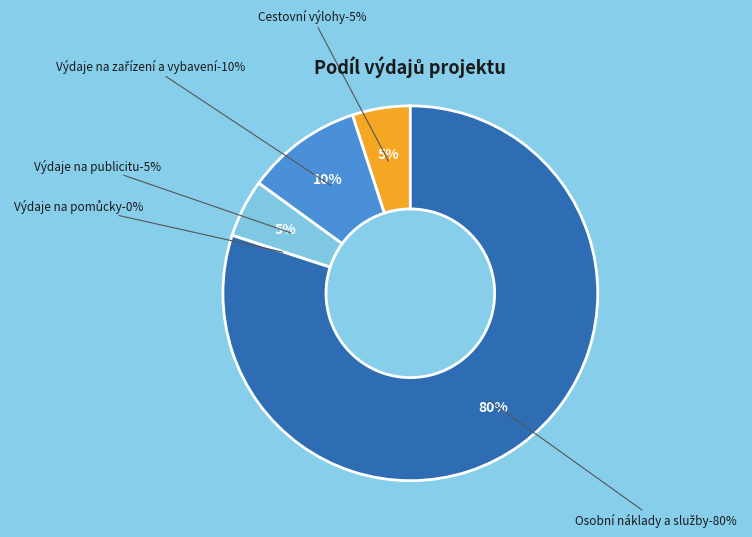

Combined, what portion of the pie is Osobní náklady a služby and Cestovní výlohy?

85.0%